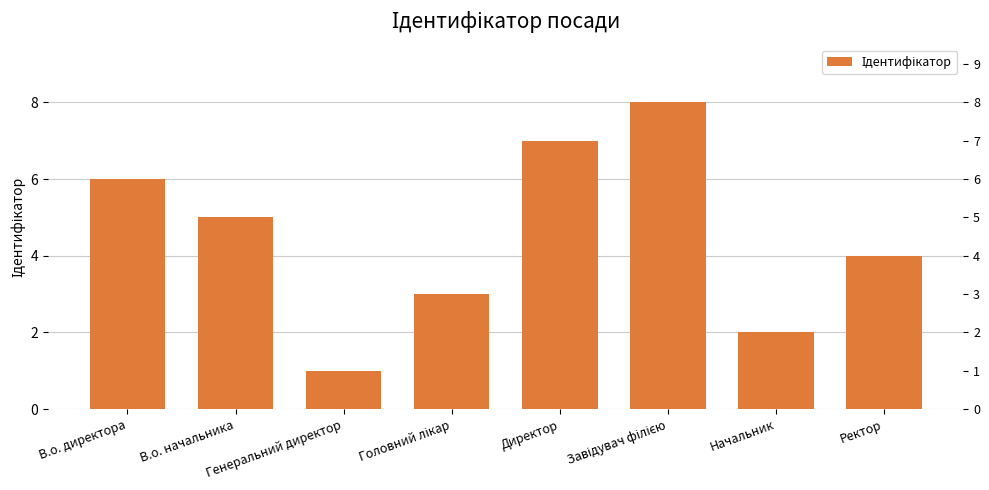

What is the ratio of the value at Головний лікар to the value at Директор?

0.4